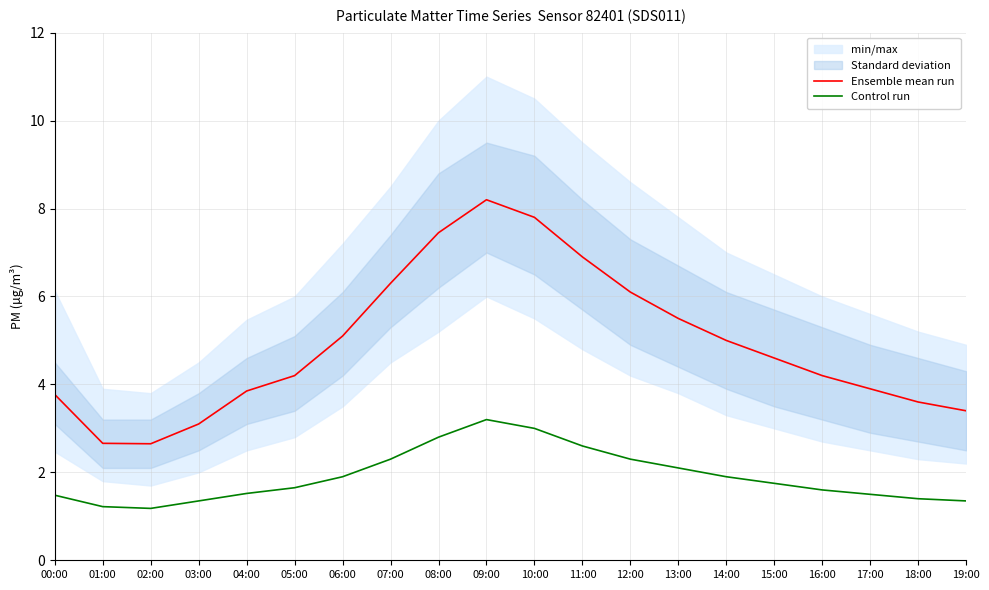

What is the difference between the second highest and minimum values in the Control run series?

1.8